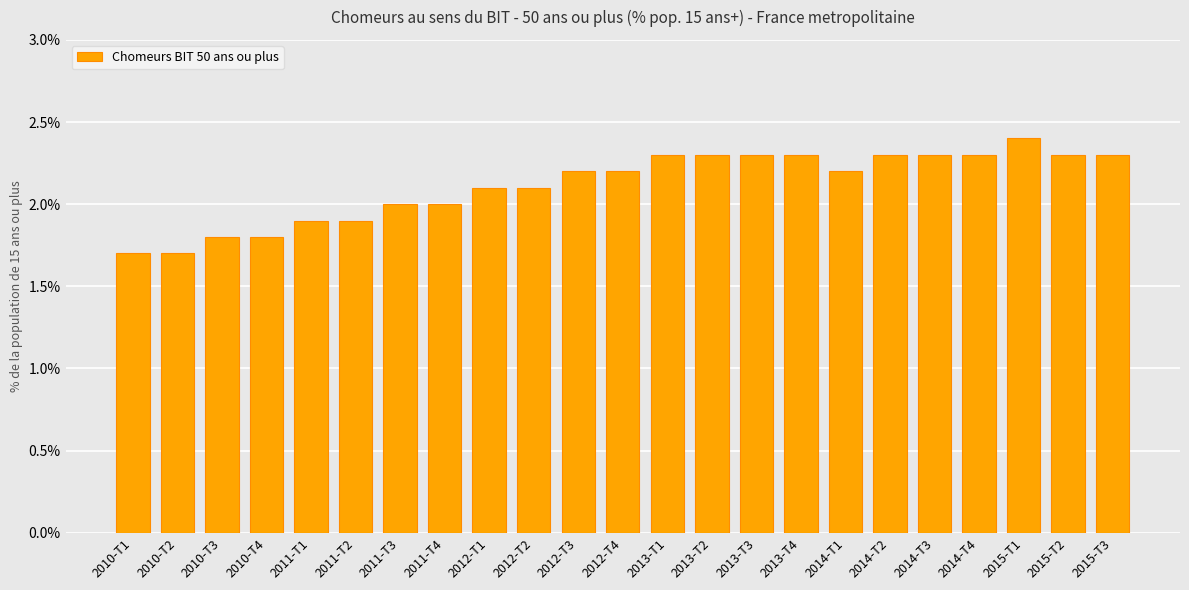

Read the value at 2012-T3.

2.2